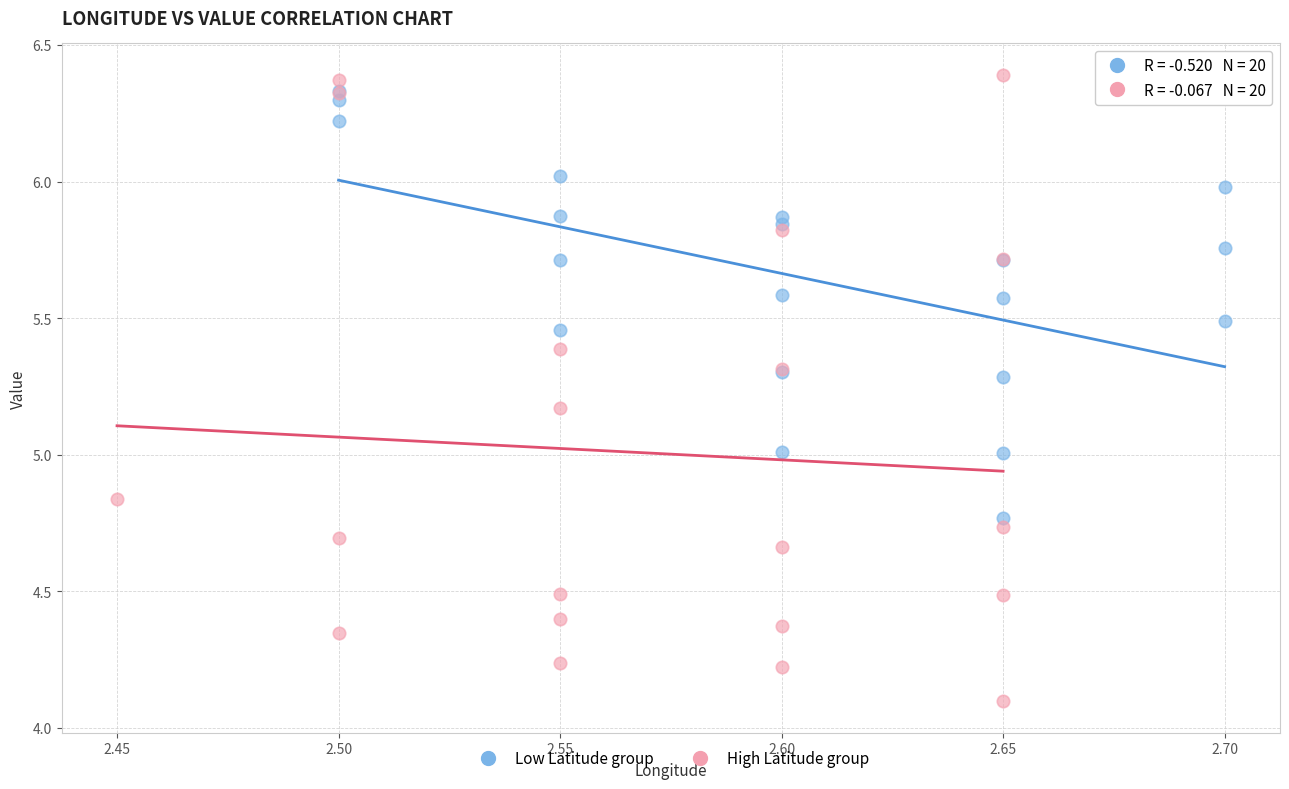

Which series contains the lowest Y value?

High Latitude group